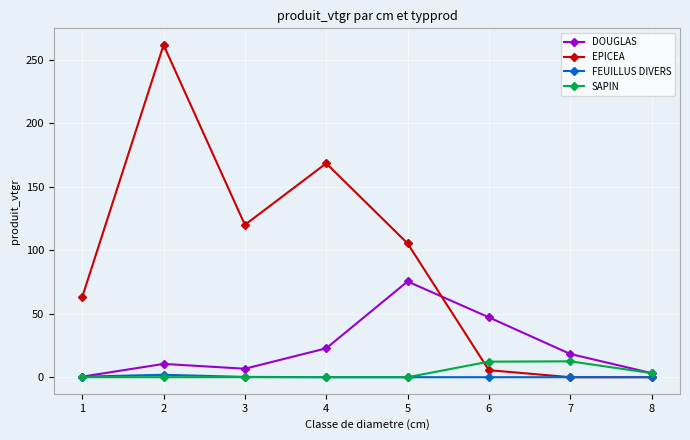

The EPICEA series shows 0.0 at 7. True or false?

True